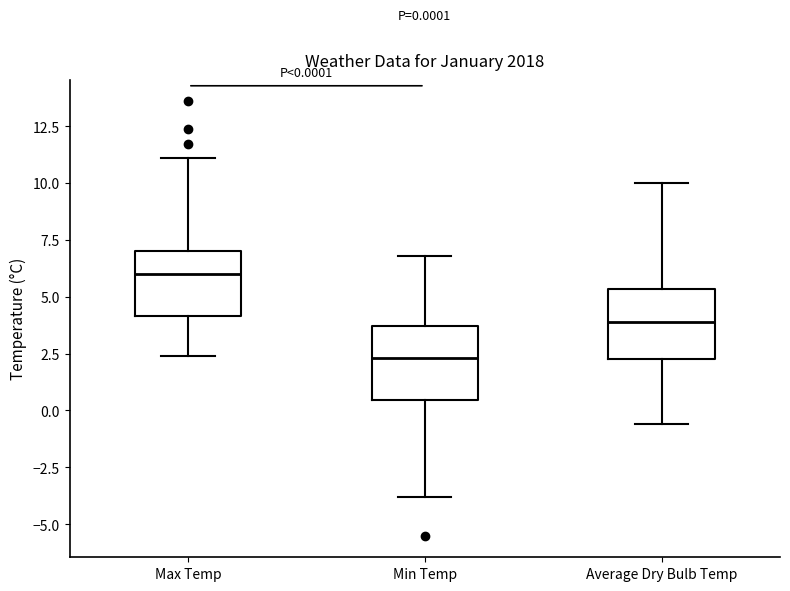

Which box's median line is the lowest?

Min Temp